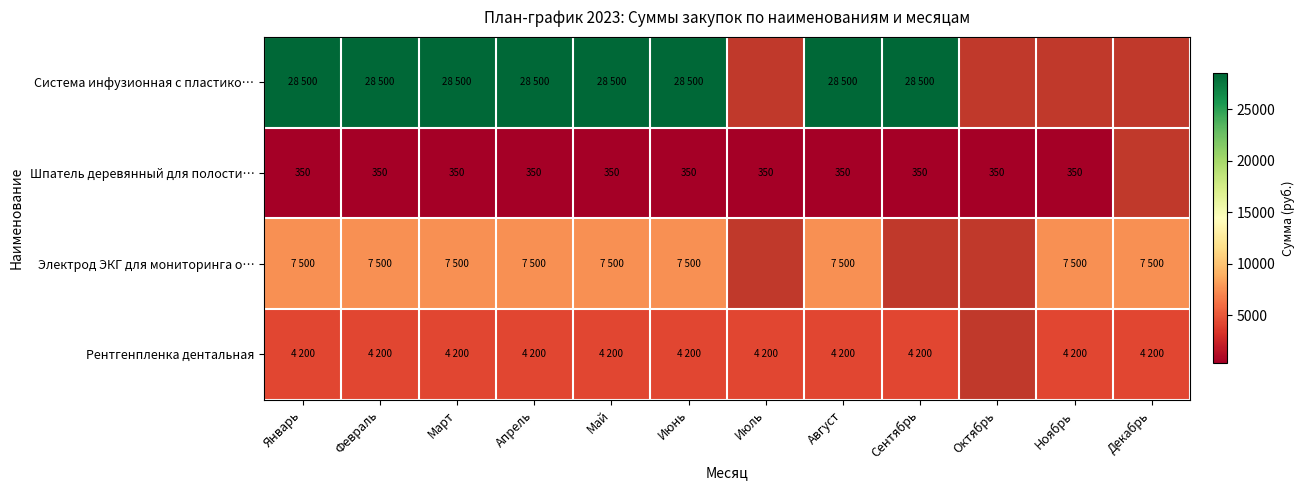

Count the number of data series in this chart.

4